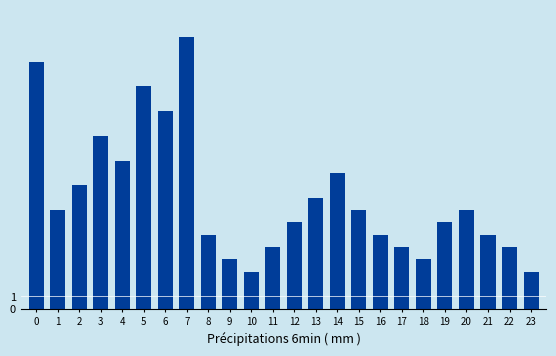

Reading left to right, extract all data points from this chart.

0=20	1=8	2=10	3=14	4=12	5=18	6=16	7=22	8=6	9=4	10=3	11=5	12=7	13=9	14=11	15=8	16=6	17=5	18=4	19=7	20=8	21=6	22=5	23=3